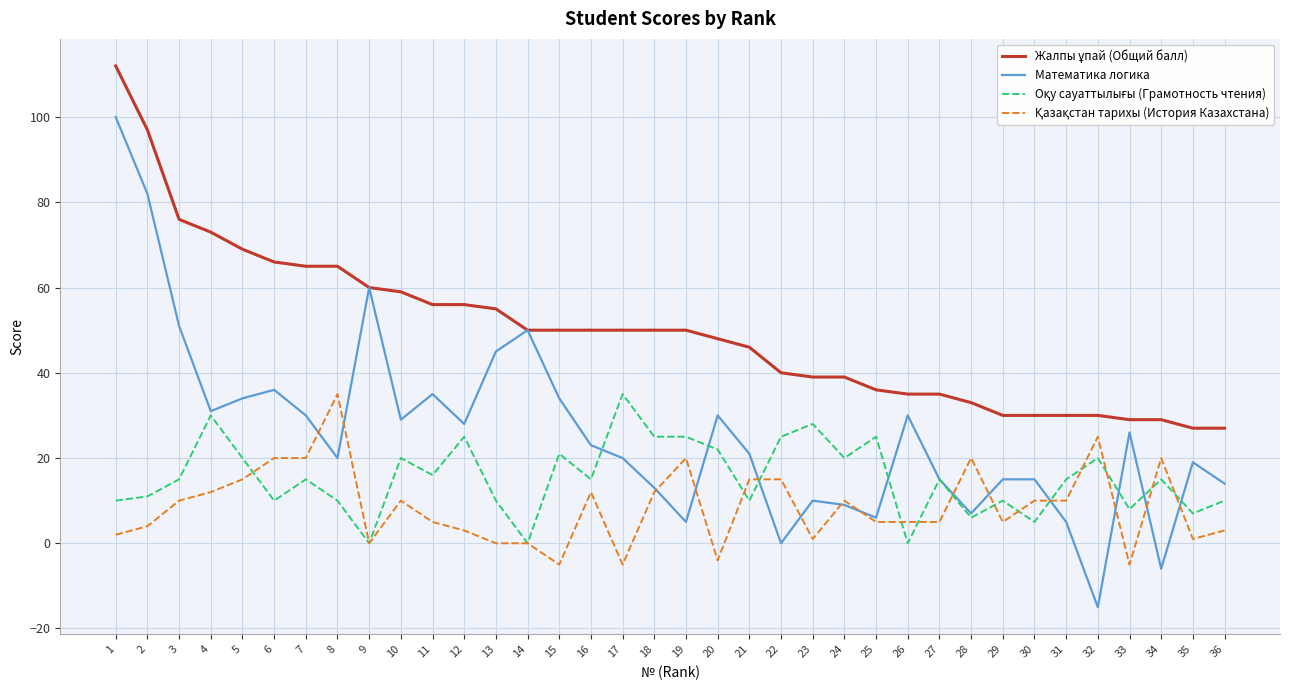

True or false: Математика логика has a value of 20 at 5.

False